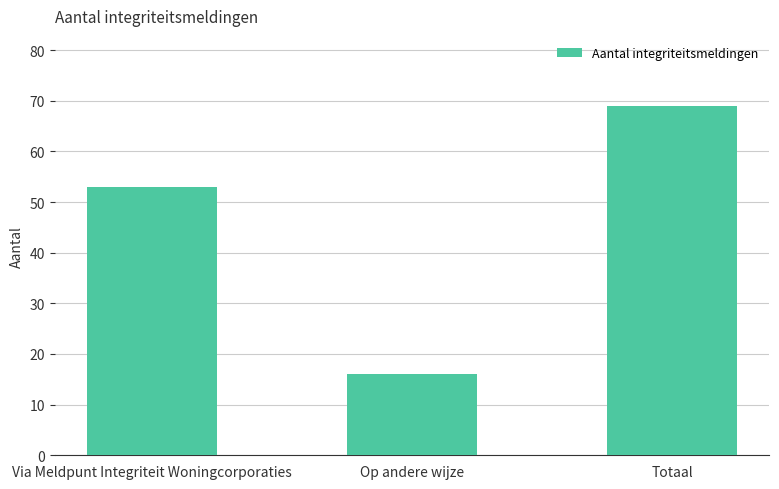

Which has a higher value, Totaal or Via Meldpunt Integriteit Woningcorporaties?

Totaal